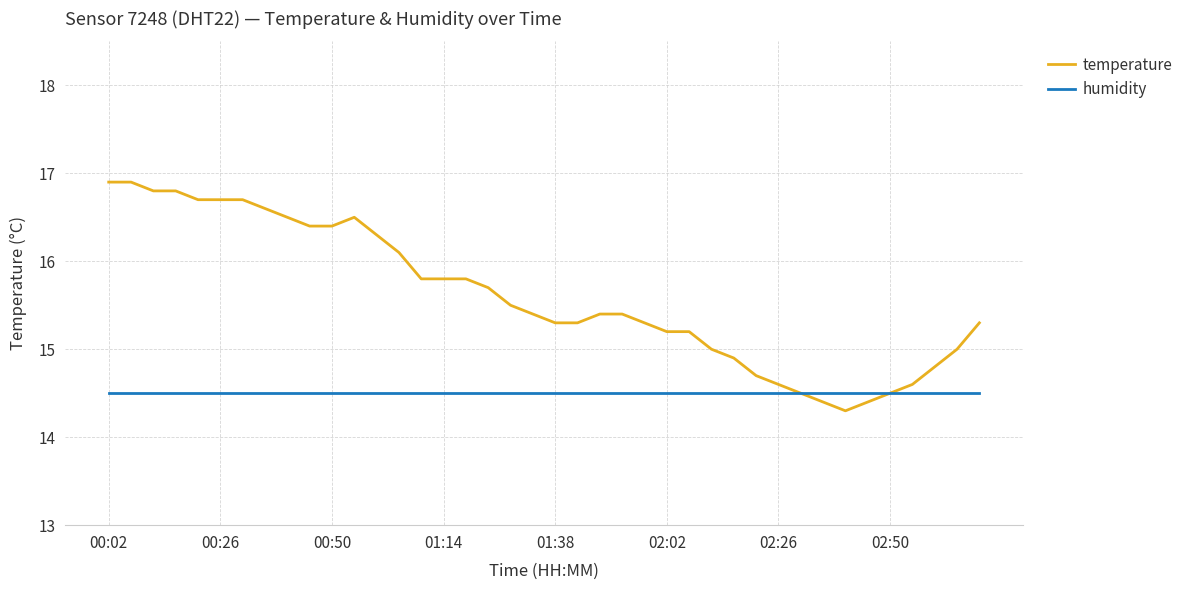

Which series has the largest total across all categories?

temperature